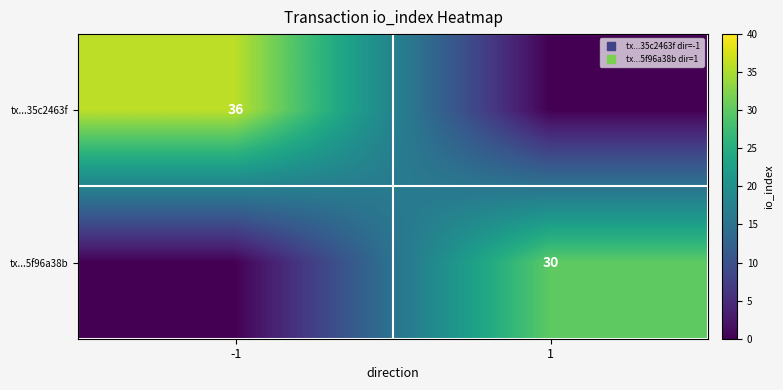

Which series changed the most between -1 and 1?

tx...35c2463f